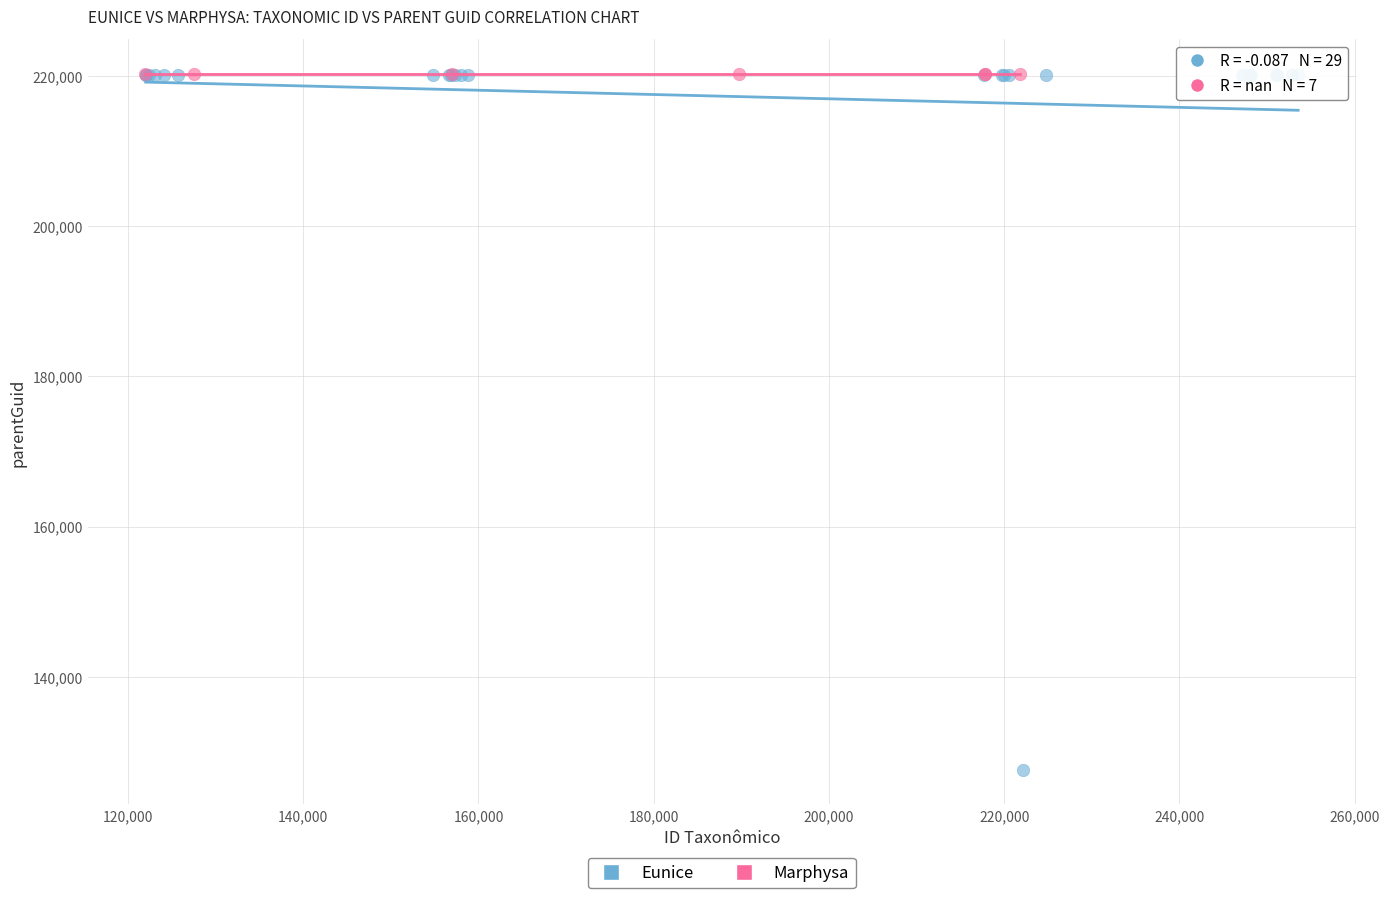

Which series reaches the minimum Y coordinate?

Eunice